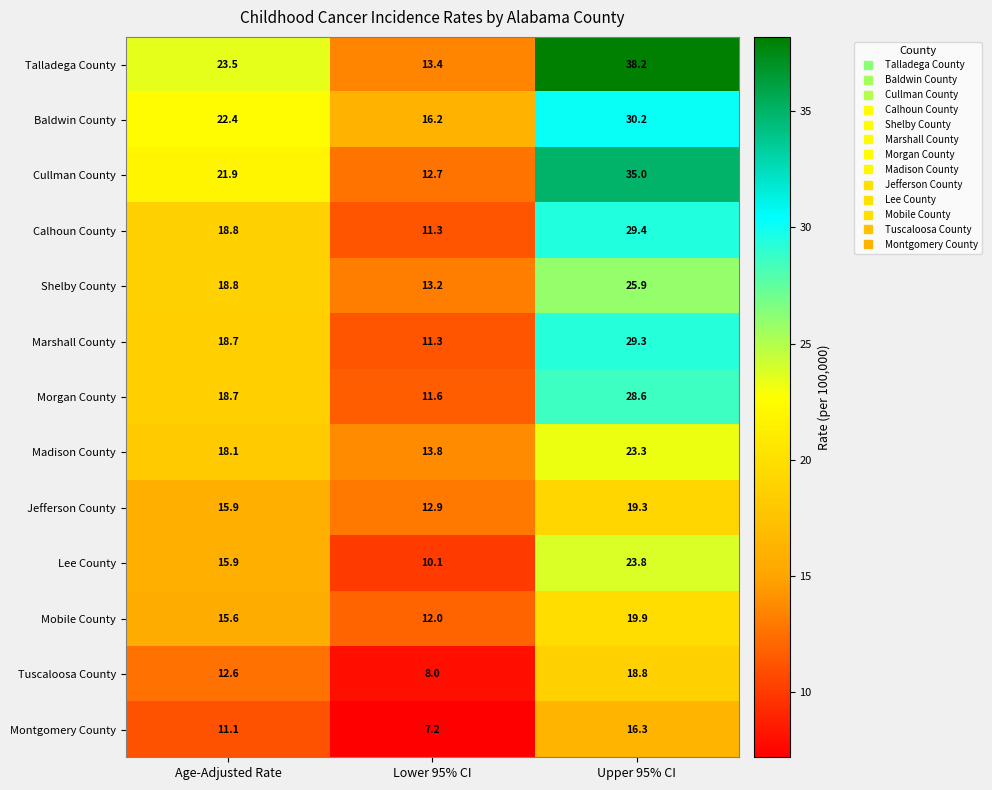

Which series has the largest total across all categories?

Talladega County